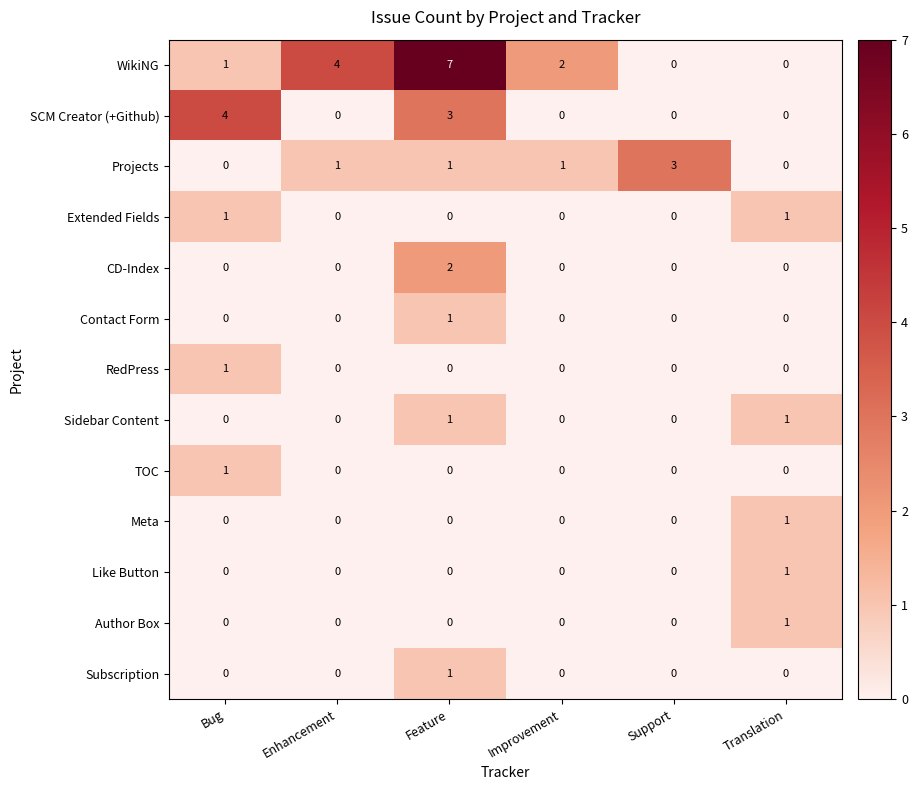

How many values in the Contact Form series exceed 0?

1